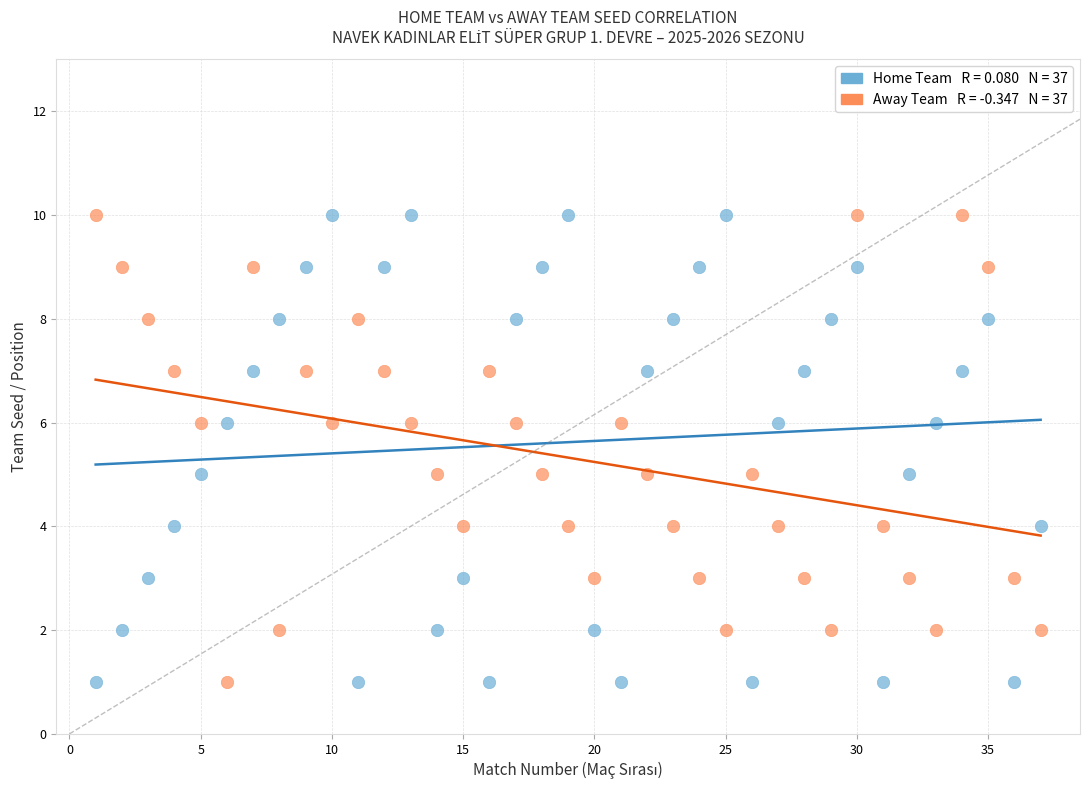

Across all data points, what is the range of Y values (max minus min)?

9